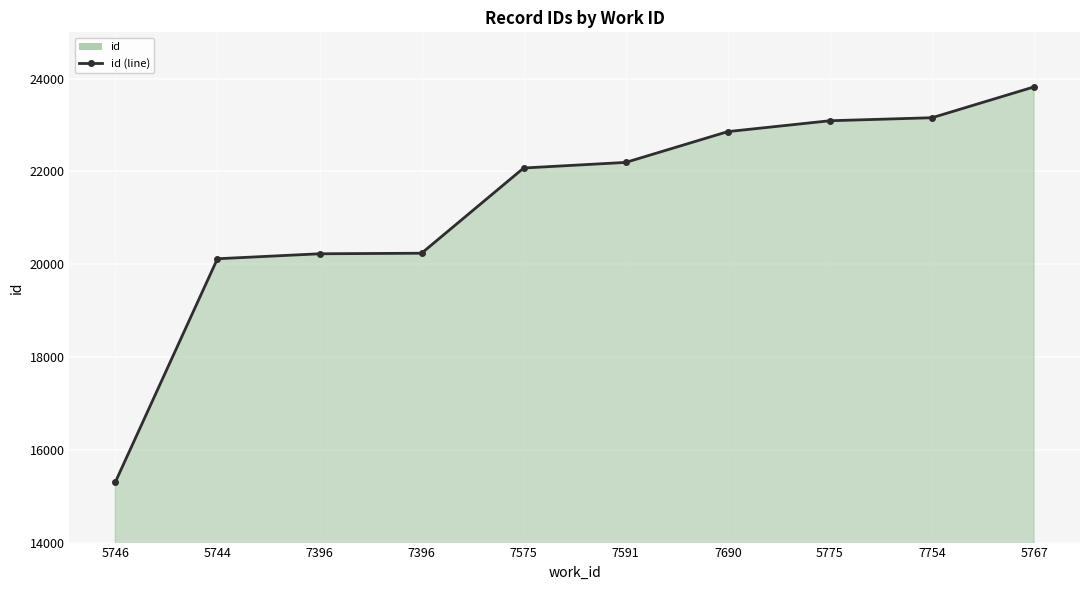

What is the difference between the maximum and minimum values?

8519